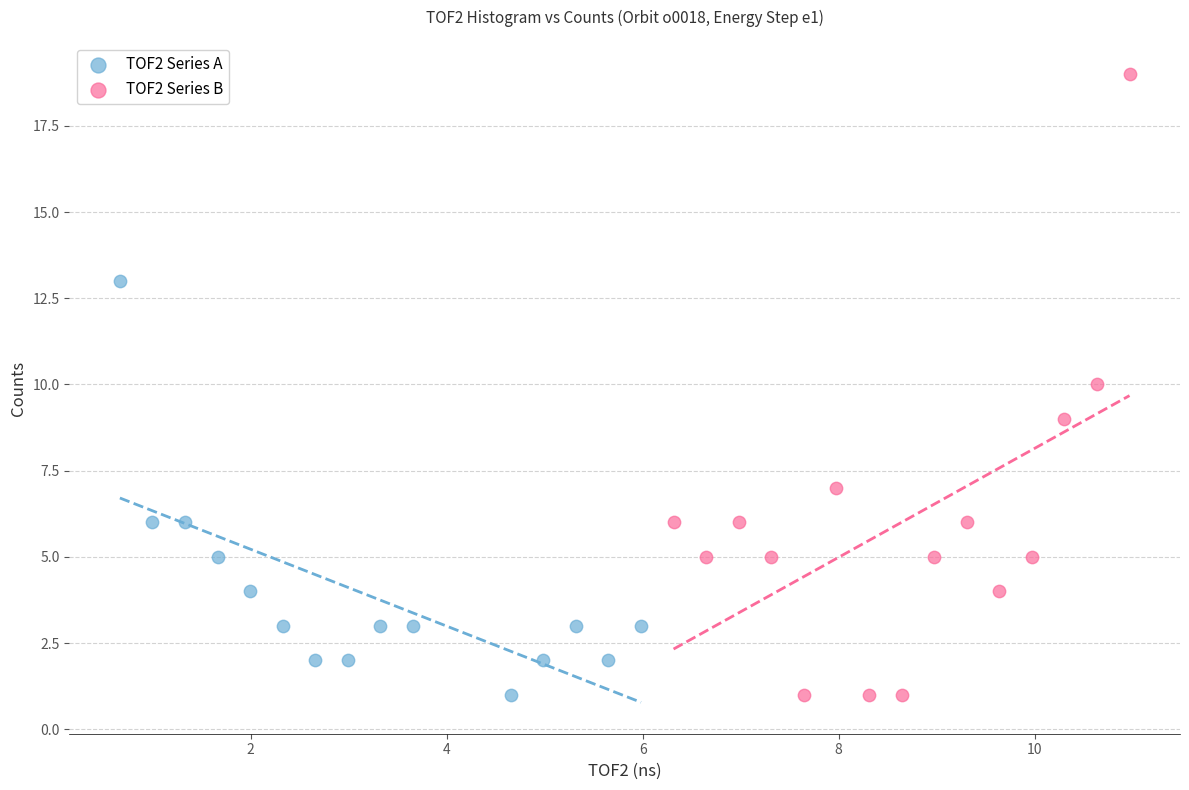

Which series has the widest spread of Y values?

TOF2 Series B